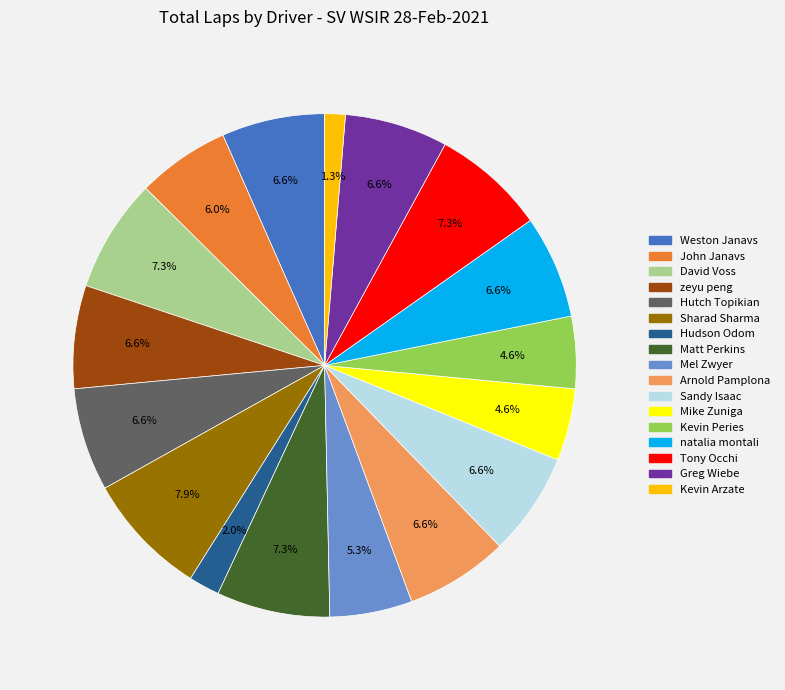

What is the ratio of the value at Mike Zuniga to the value at natalia montali?

0.7